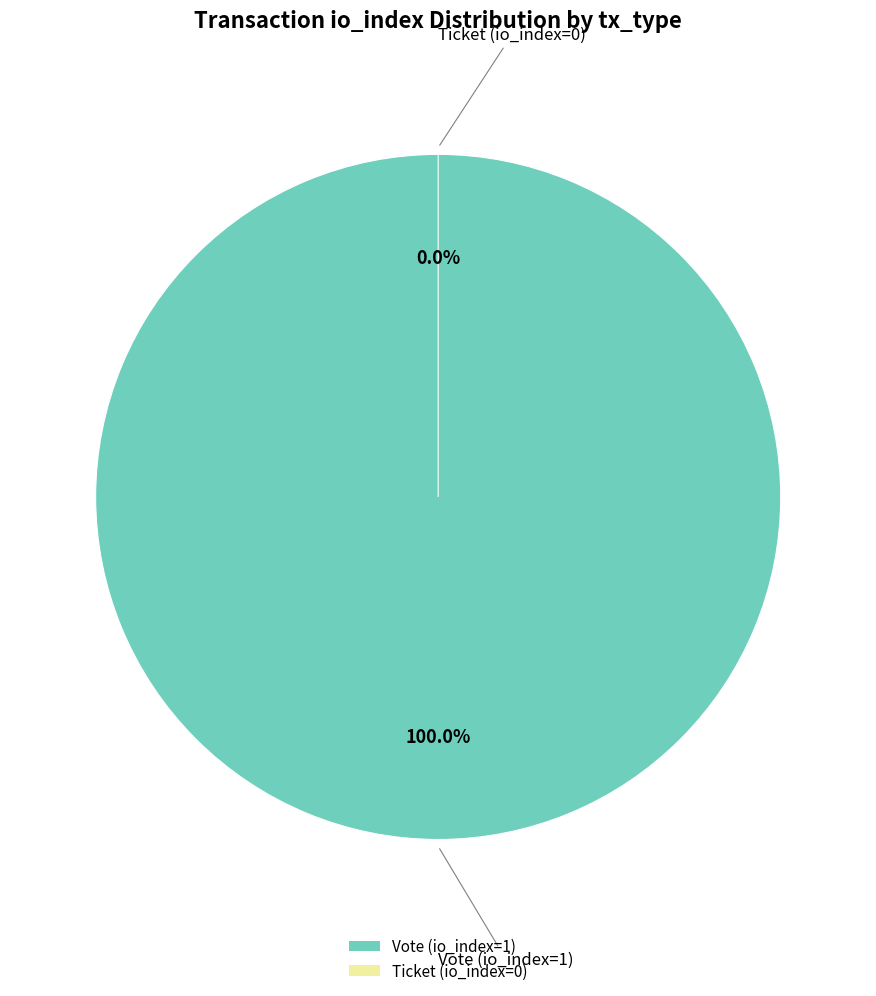

Which slice is the largest?

Vote (io_index=1)